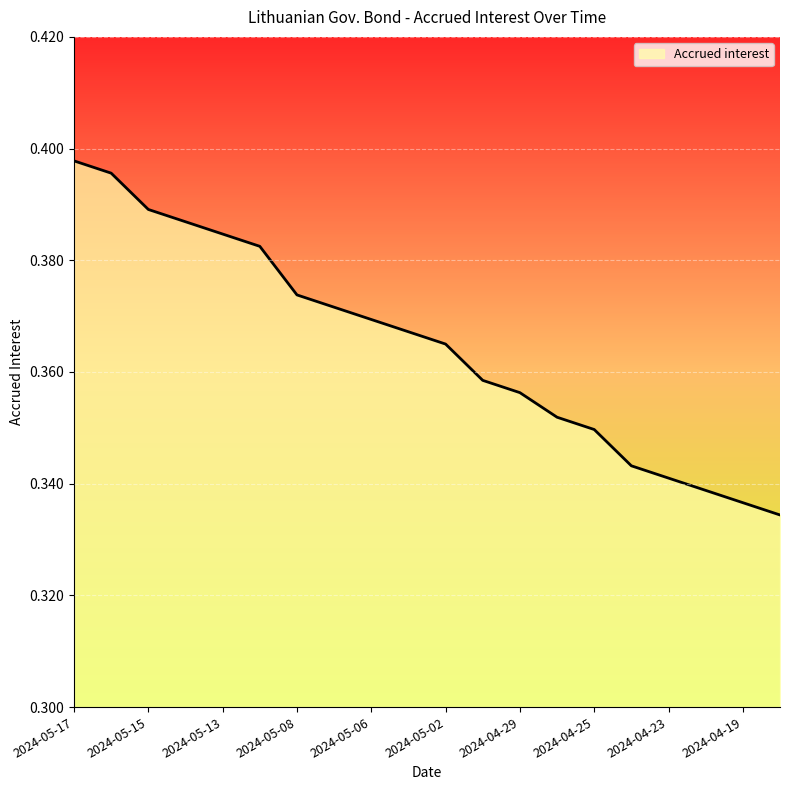

True or false: the data has more than 0 interior local peaks.

False